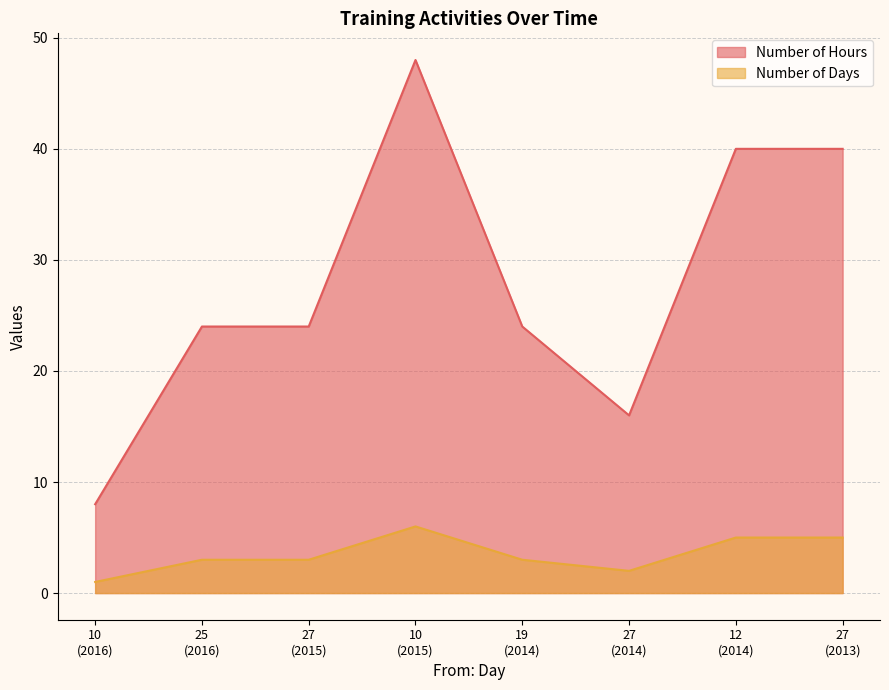

Rank the series by their average value, from highest to lowest.

Number of Hours, Number of Days